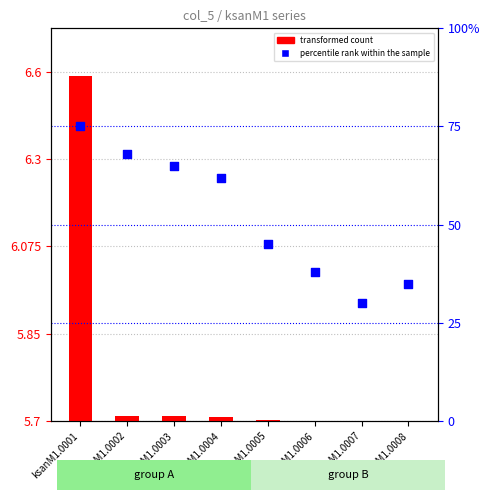

Which series contains the lowest Y value?

transformed count